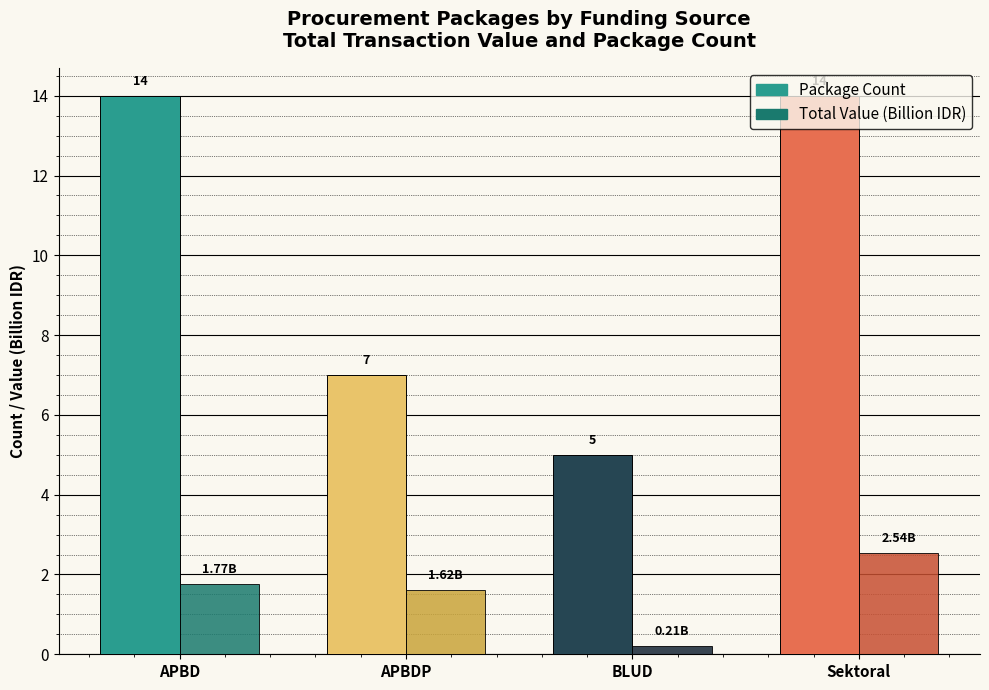

At which label is Package Count closest to 9?

APBDP